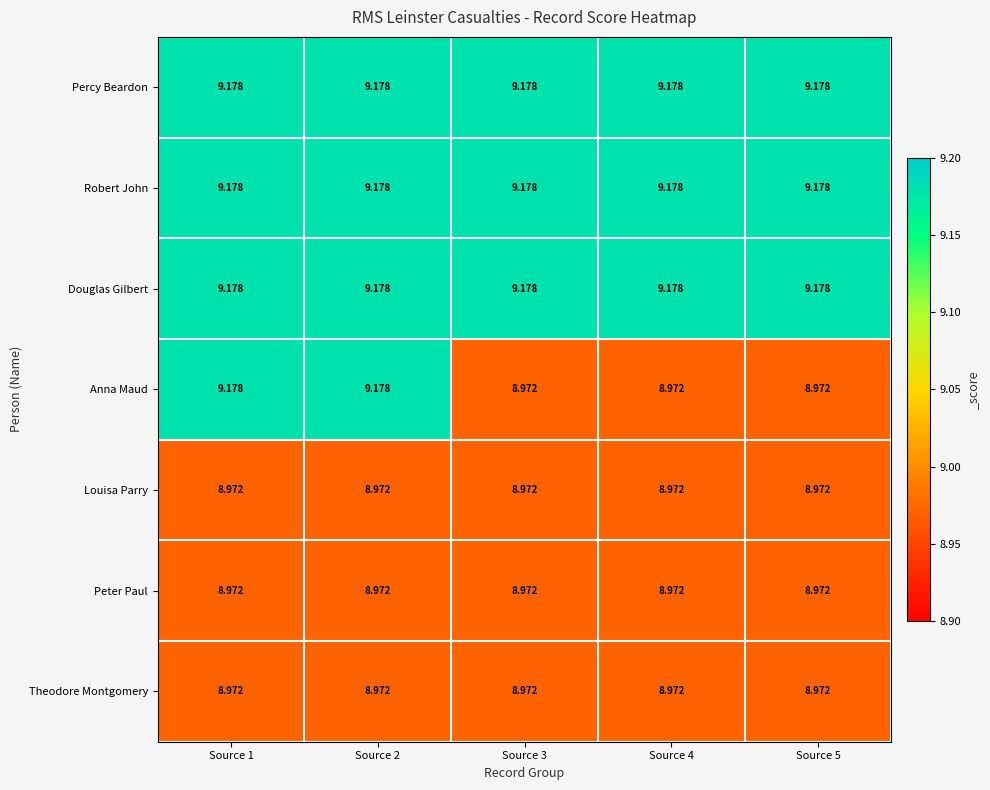

Is the value of Louisa Parry at Source 2 greater than the value of Percy Beardon at Source 4?

No